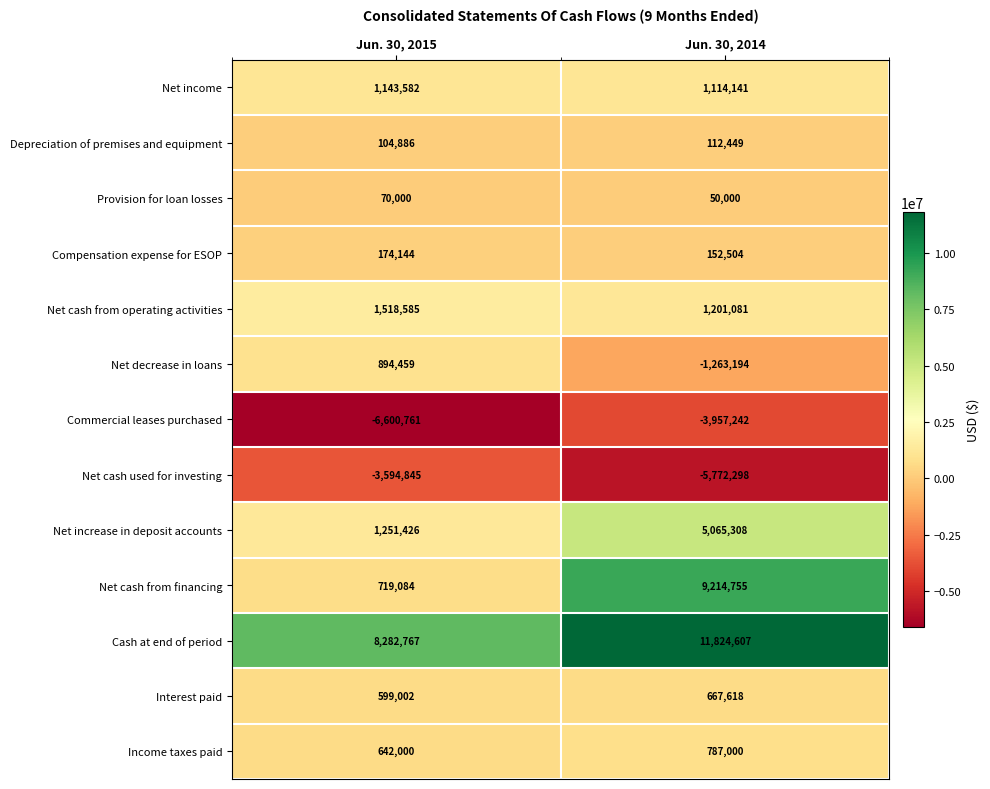

Which label corresponds to the smallest value in the chart?

Jun. 30, 2015